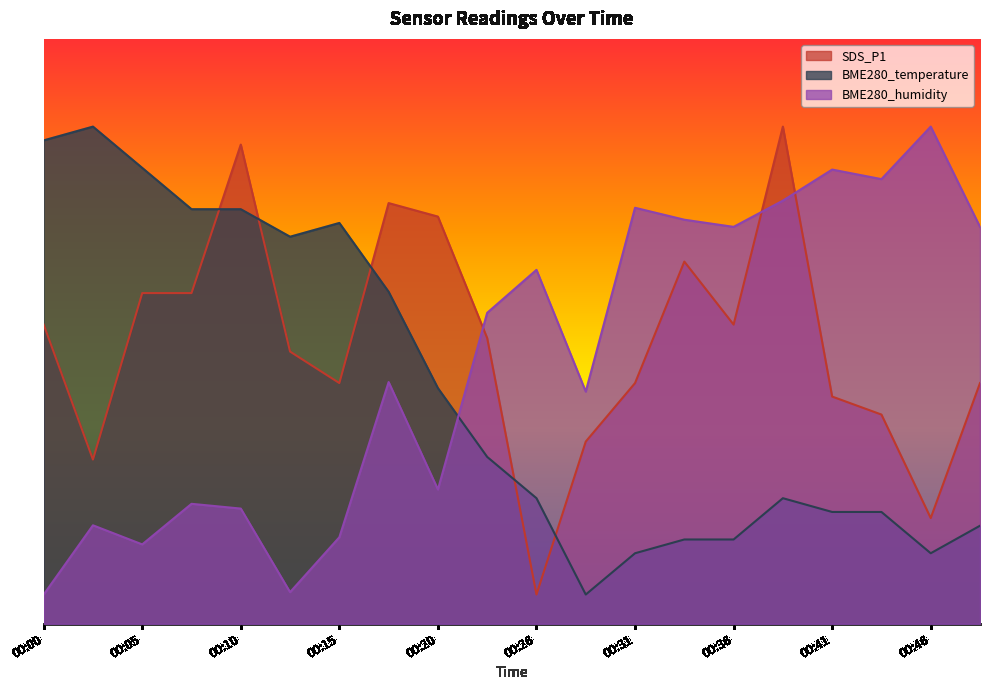

Reading left to right, what are all the values shown in this chart?

SDS_P1: 00:00=51.2	00:03=28.1	00:05=56.5	00:08=56.5	00:10=81.9	00:13=46.5	00:15=41.2	00:18=71.9	00:20=69.6	00:23=48.8	00:26=5.0	00:28=31.2	00:31=41.2	00:33=61.9	00:36=51.2	00:38=85.0	00:41=38.8	00:43=35.8	00:46=18.1	00:48=41.2
BME280_temperature: 00:00=82.6	00:03=85.0	00:05=77.9	00:08=70.9	00:10=70.9	00:13=66.2	00:15=68.5	00:18=56.8	00:20=40.3	00:23=28.5	00:26=21.5	00:28=5.0	00:31=12.1	00:33=14.4	00:36=14.4	00:38=21.5	00:41=19.1	00:43=19.1	00:46=12.1	00:48=16.8
BME280_humidity: 00:00=5.0	00:03=16.8	00:05=13.6	00:08=20.5	00:10=19.7	00:13=5.4	00:15=14.8	00:18=41.3	00:20=23.0	00:23=53.2	00:26=60.5	00:28=39.7	00:31=71.1	00:33=69.1	00:36=67.9	00:38=72.3	00:41=77.7	00:43=76.0	00:46=85.0	00:48=67.9